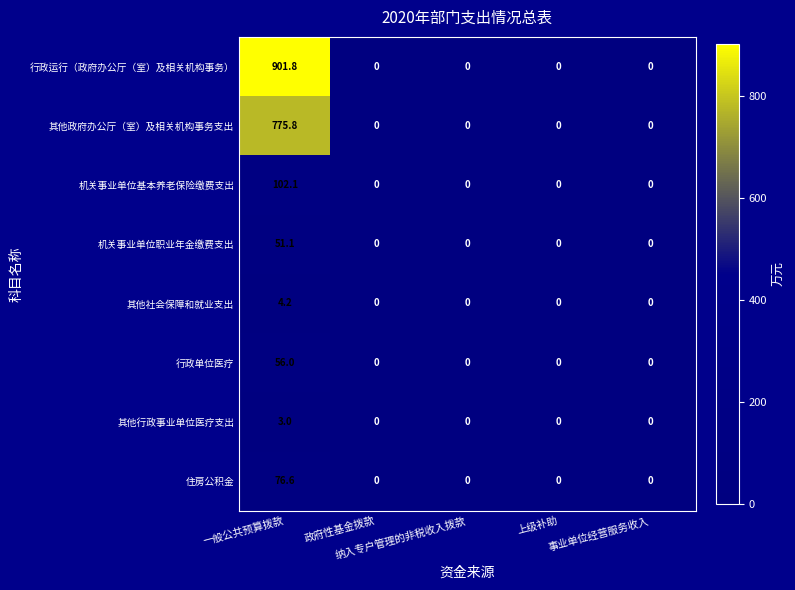

What is the average value of the 其他政府办公厅（室）及相关机构事务支出 series?

155.2